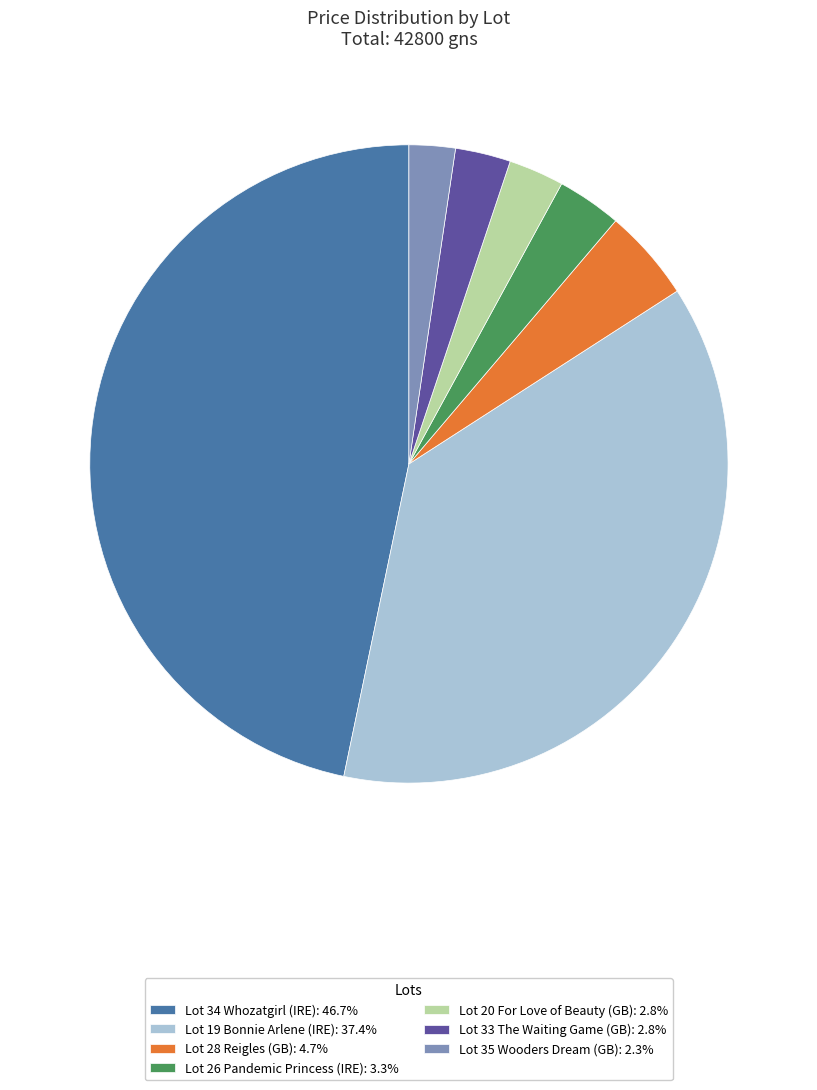

The Lot 19 Bonnie Arlene (IRE) slice represents 37% of the pie. True or false?

True